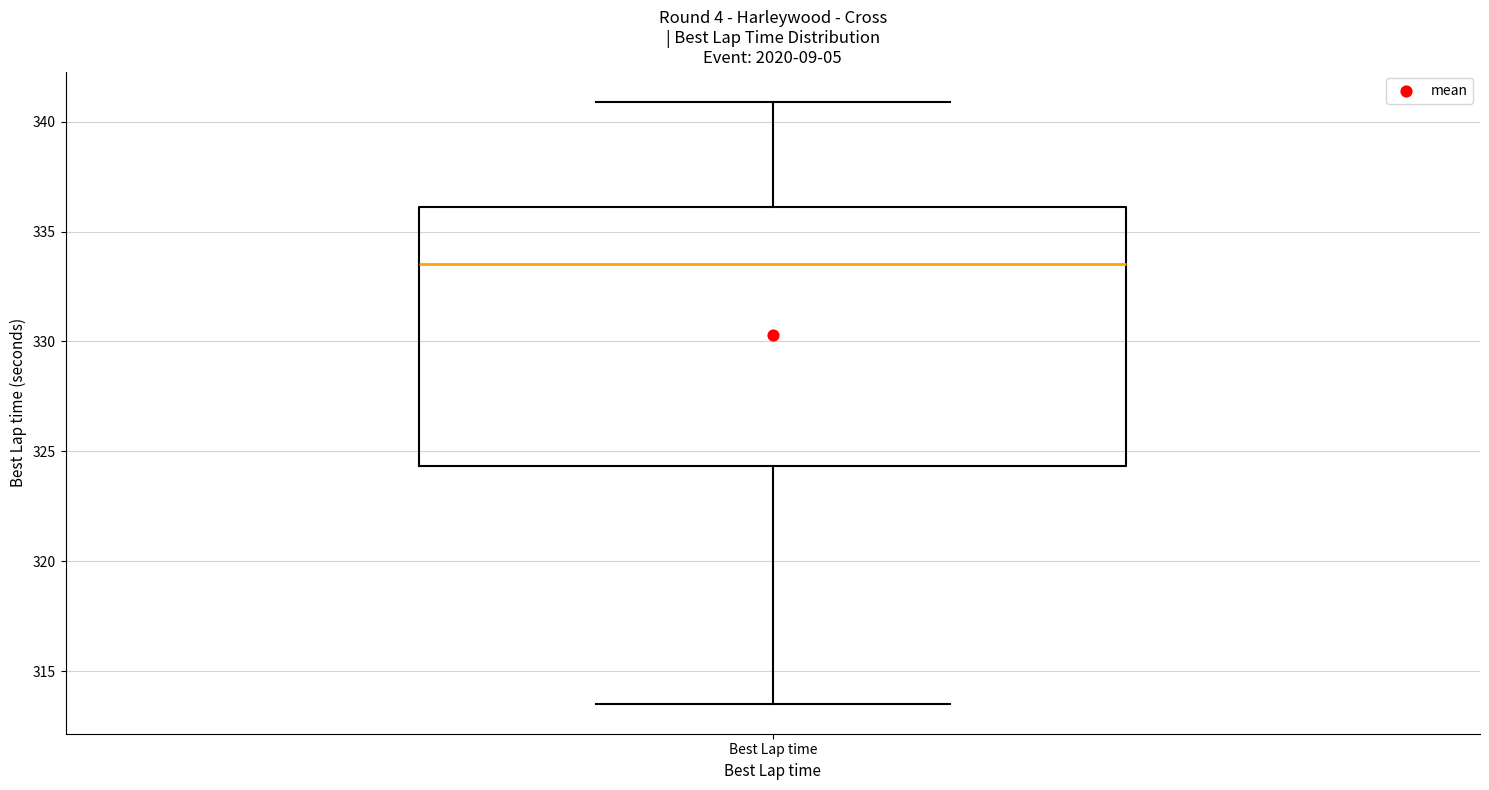

Where does the upper whisker of the box for Best Lap time end on the y-axis? The values are not printed on the chart, so give them approximately, as read against the axis.

341.0